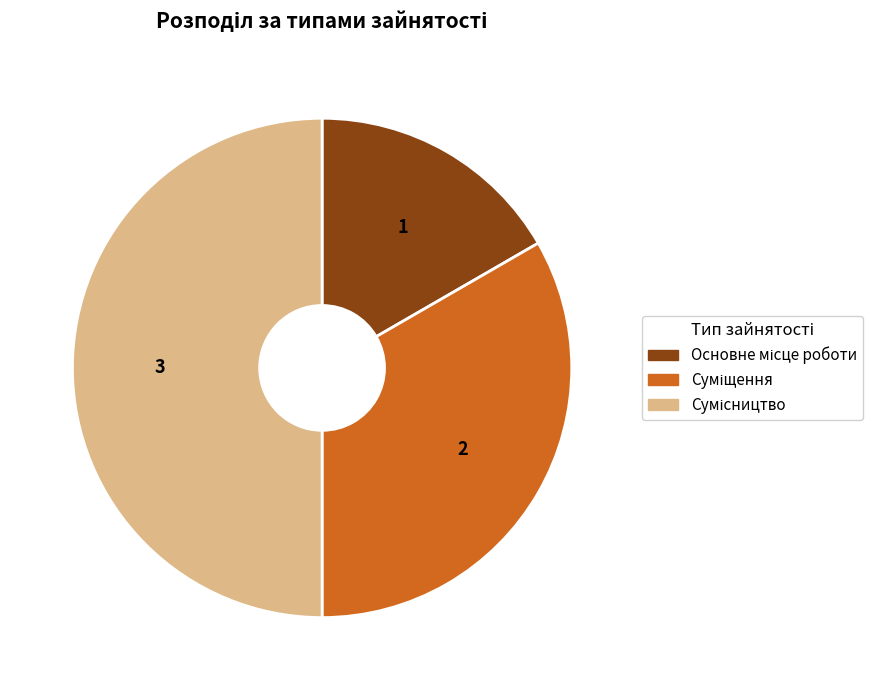

Rank the categories by value from lowest to highest.

Основне місце роботи, Суміщення, Сумісництво